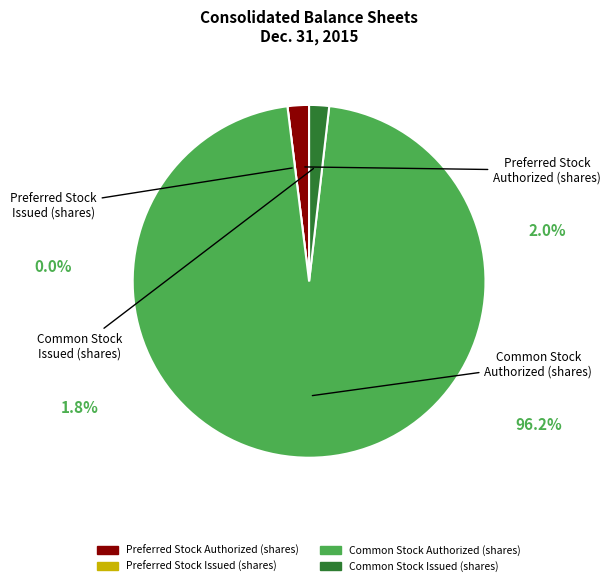

Combined, do Common Stock Authorized (shares) and Common Stock Issued (shares) account for over 50%?

Yes